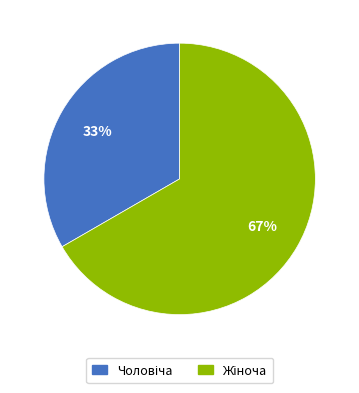

Is there any slice that represents more than half of the pie?

Yes